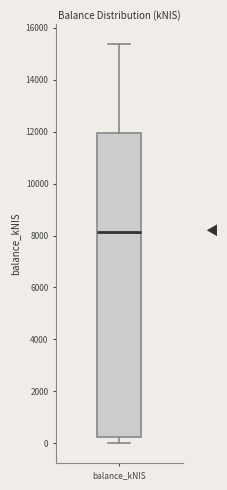

Read this box plot against the y-axis: the position of the median line, the range covered by the box, and the ends of both whiskers. The values are not printed on the chart, so give them approximately, as read against the axis.

median 8200, box 200 to 12000, whiskers 0 to 15400